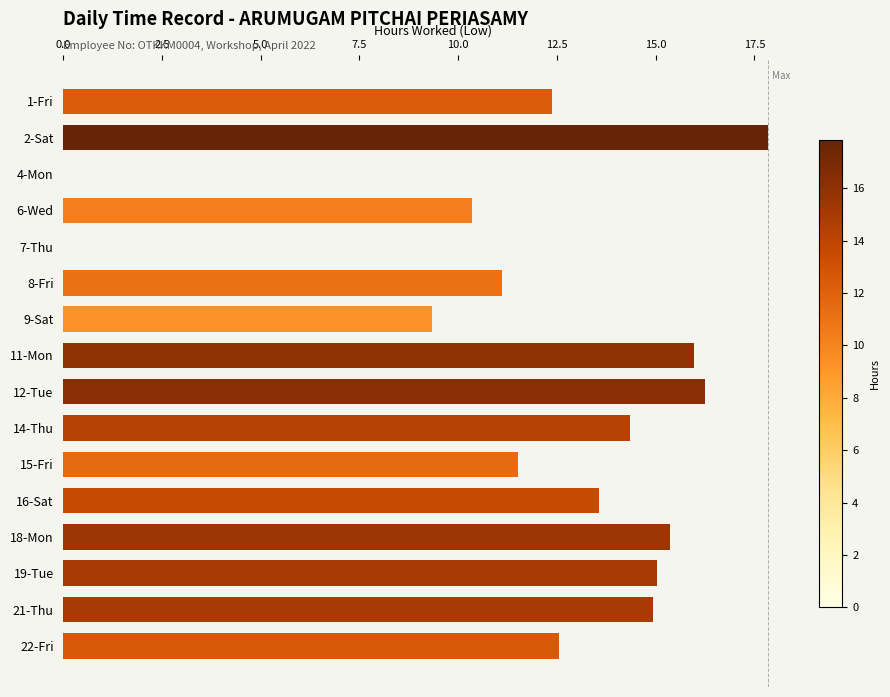

Read the value at 22-Fri.

12.6